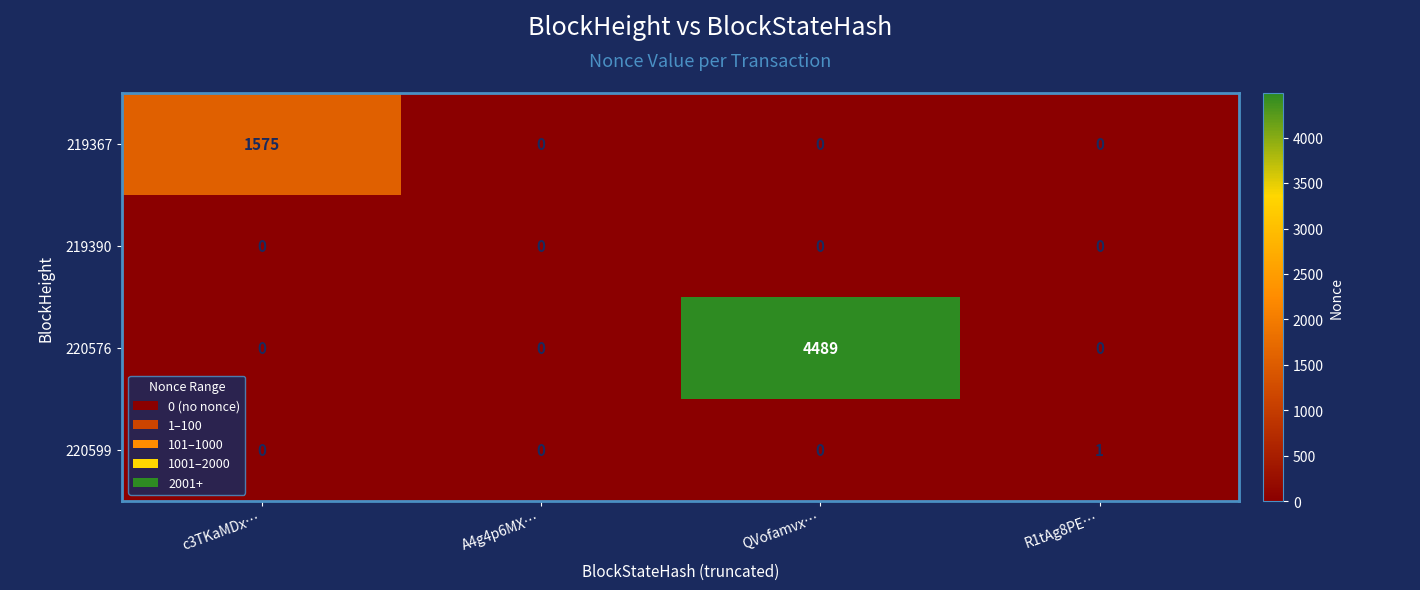

Rank the series by their maximum value, from lowest to highest.

219390, 220599, 219367, 220576